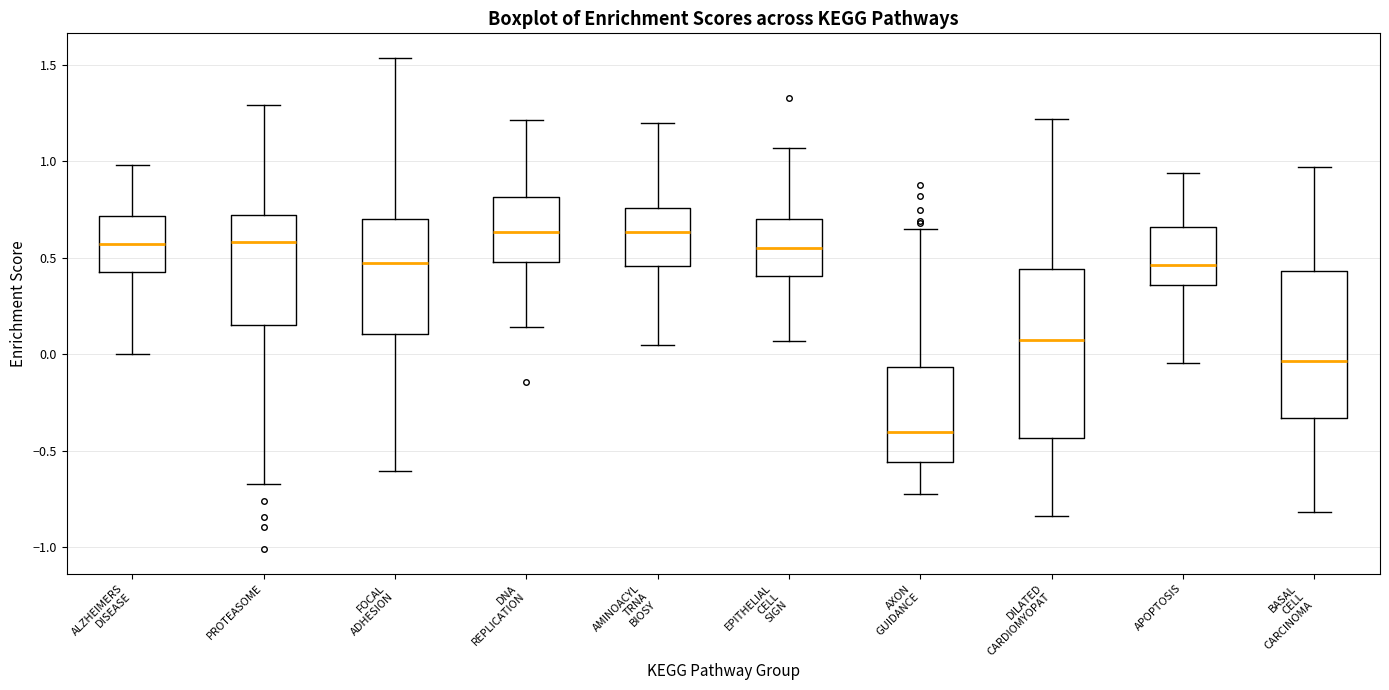

Which box has the lowest median line?

AXON GUIDANCE